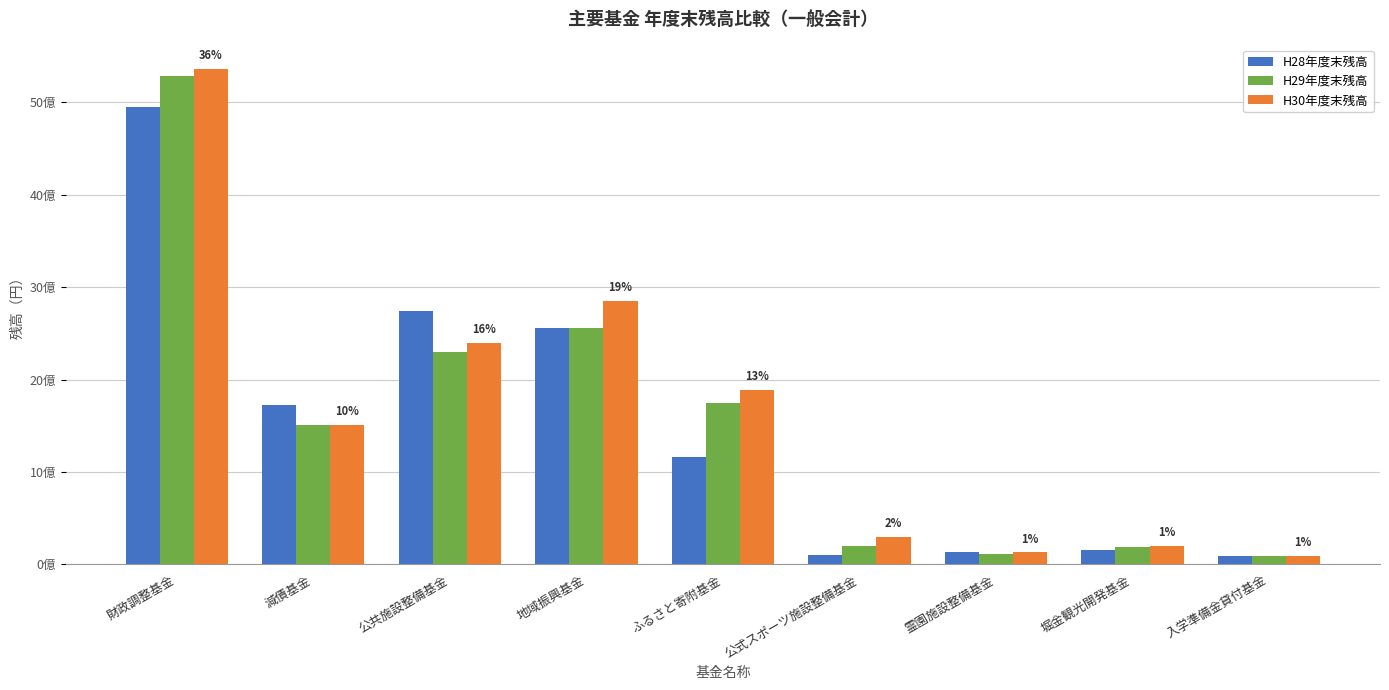

What is the label of the 7th bar from the left?

霊園施設整備基金